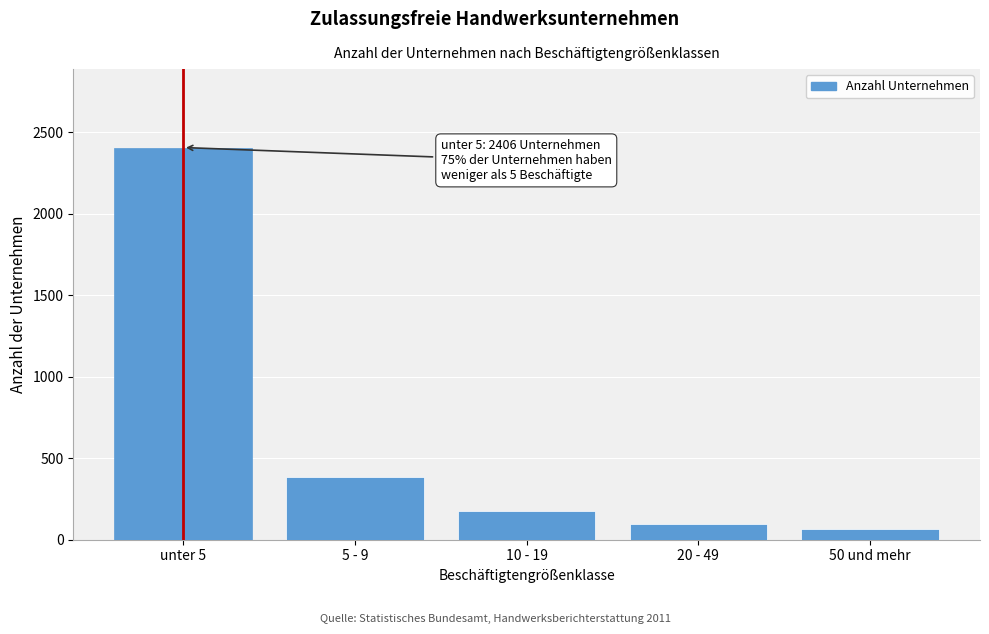

Reading left to right, transcribe all the data shown in this chart.

unter 5=2406	5 - 9=386	10 - 19=177	20 - 49=97	50 und mehr=64